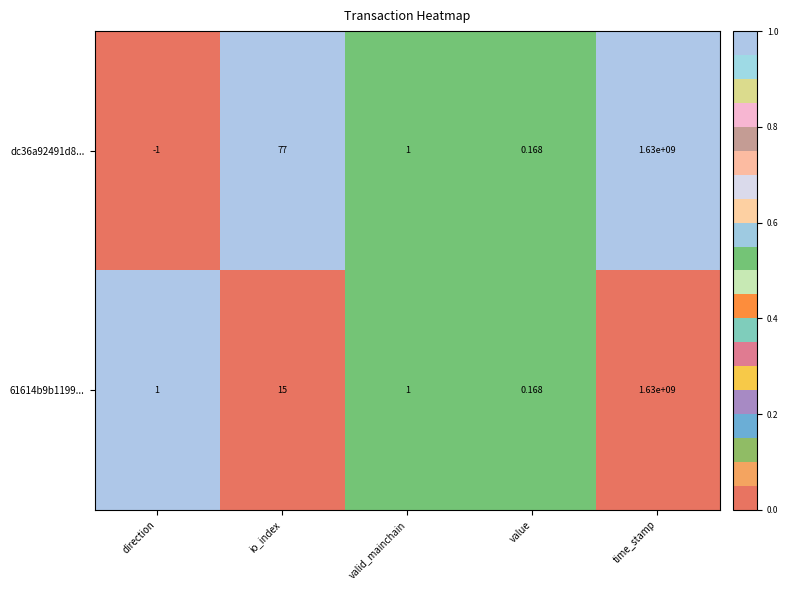

List the labels in order of dc36a92491d8... value, smallest first.

direction, value, valid_mainchain, io_index, time_stamp